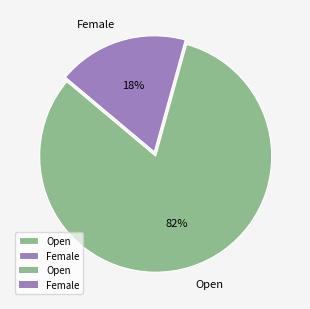

Does any single category account for the majority?

Yes